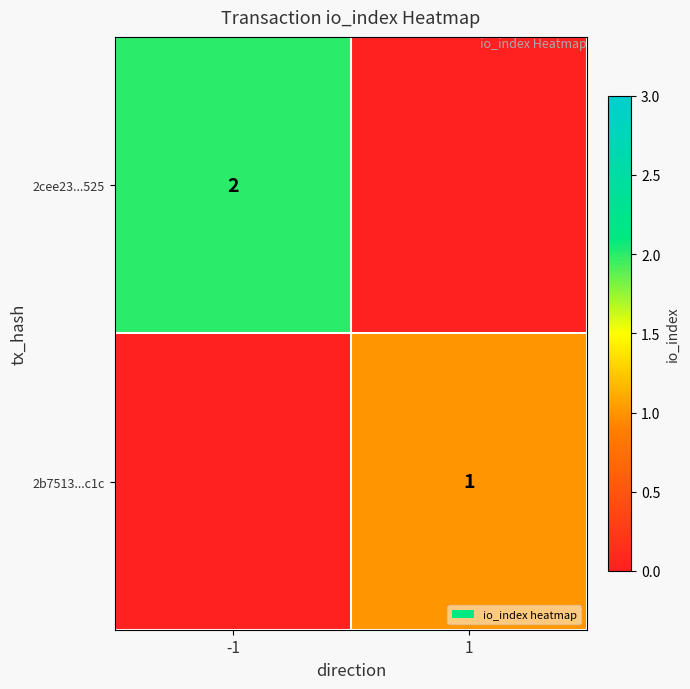

Is the value of 2cee23...525 at -1 greater than the value of 2b7513...c1c at 1?

Yes